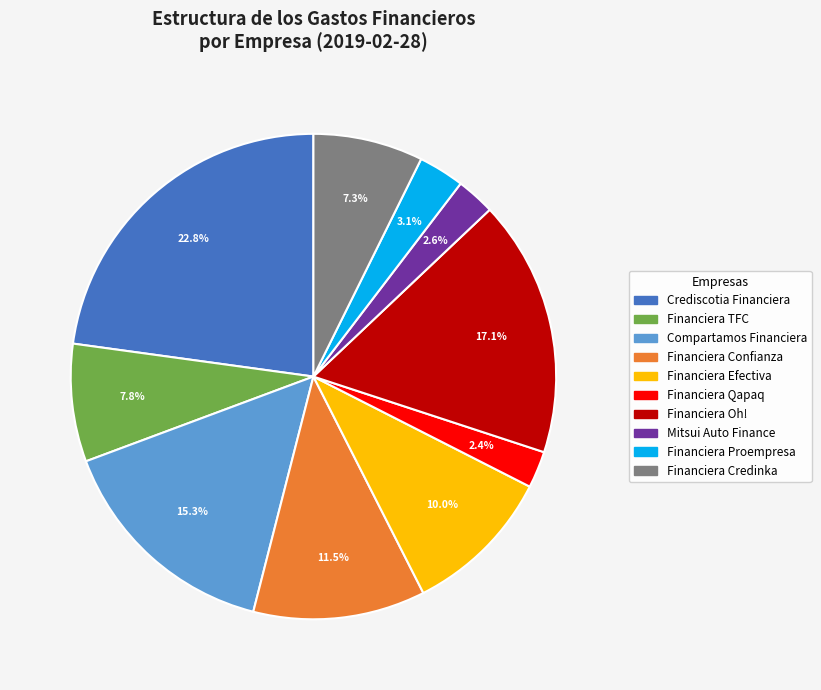

Which category has the biggest portion of the pie?

Crediscotia Financiera